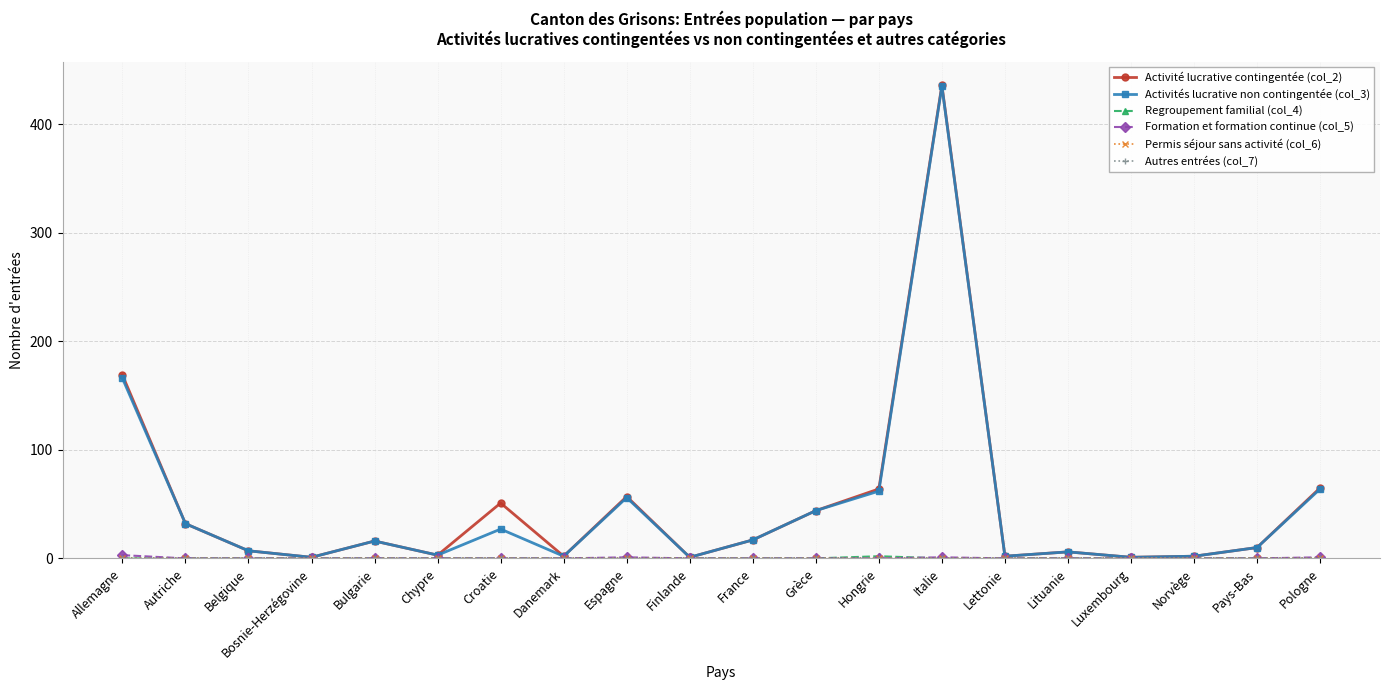

The value of Activités lucrative non contingentée (col_3) at Pologne is 64. True or false?

True